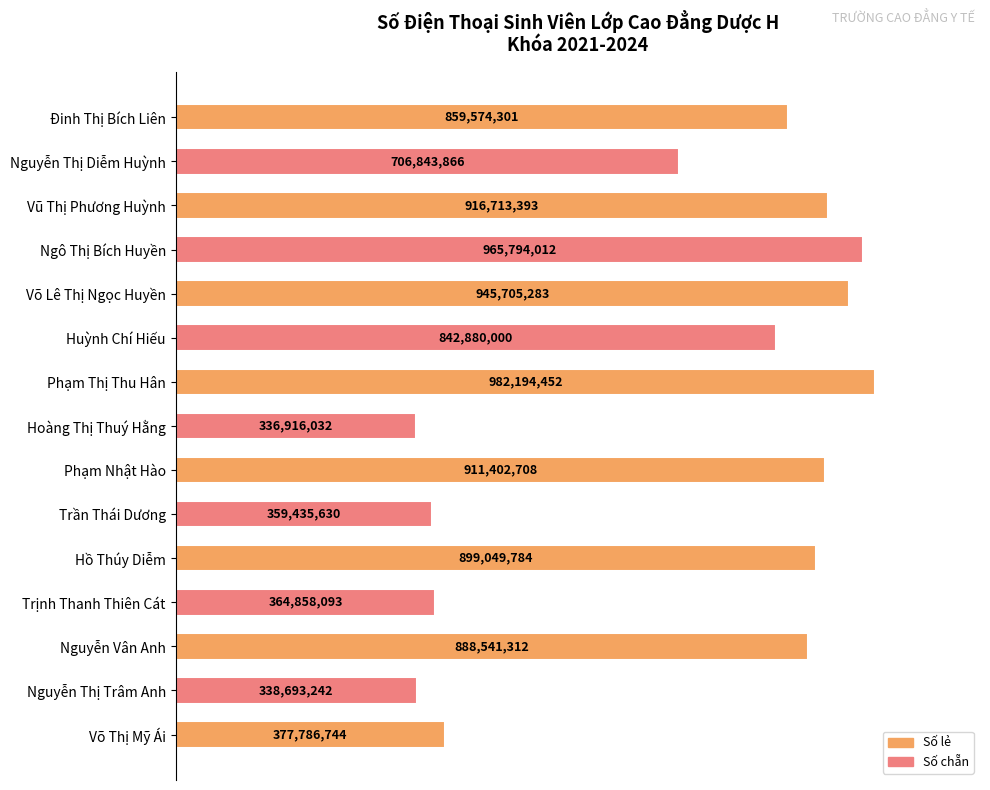

How many bars are there in total?

15